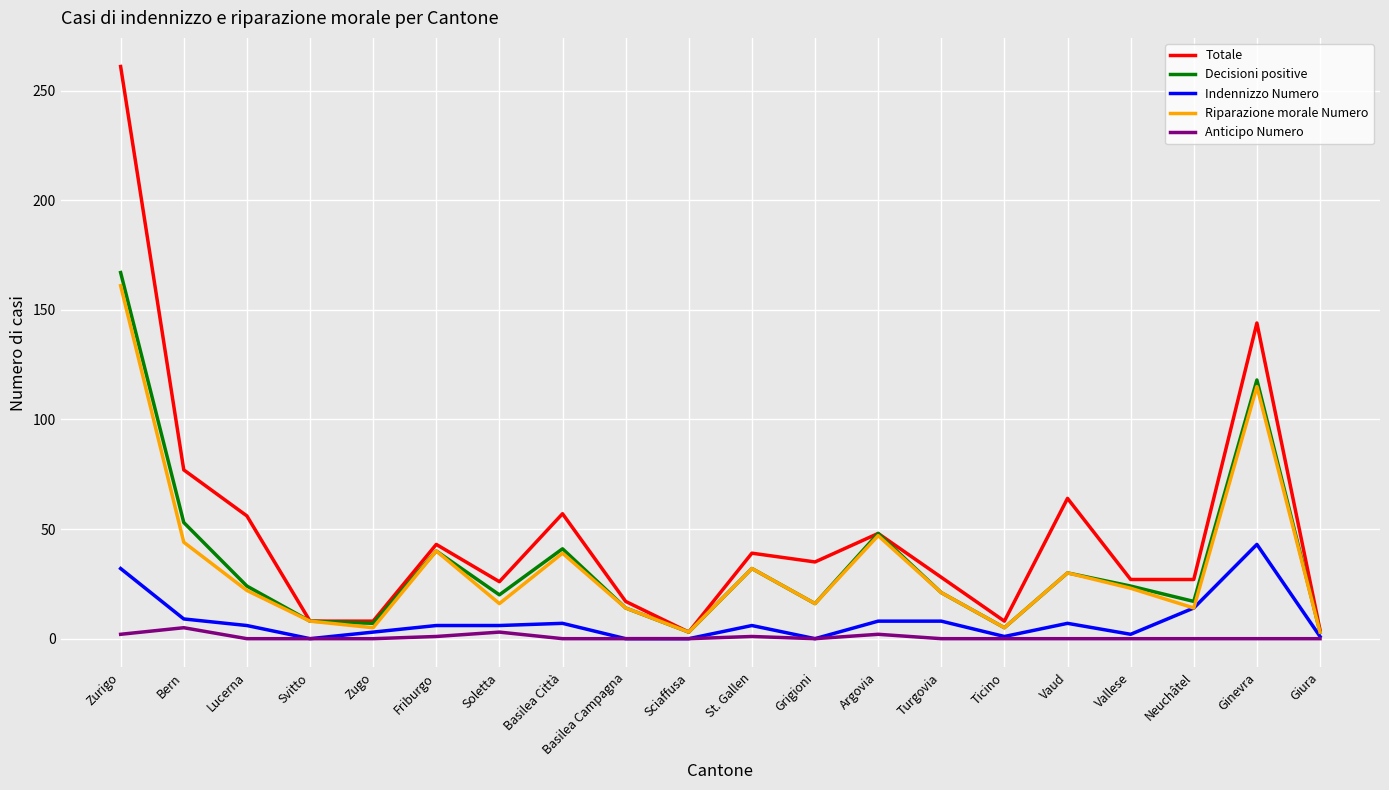

What is the sum of all Decisioni positive values?

691